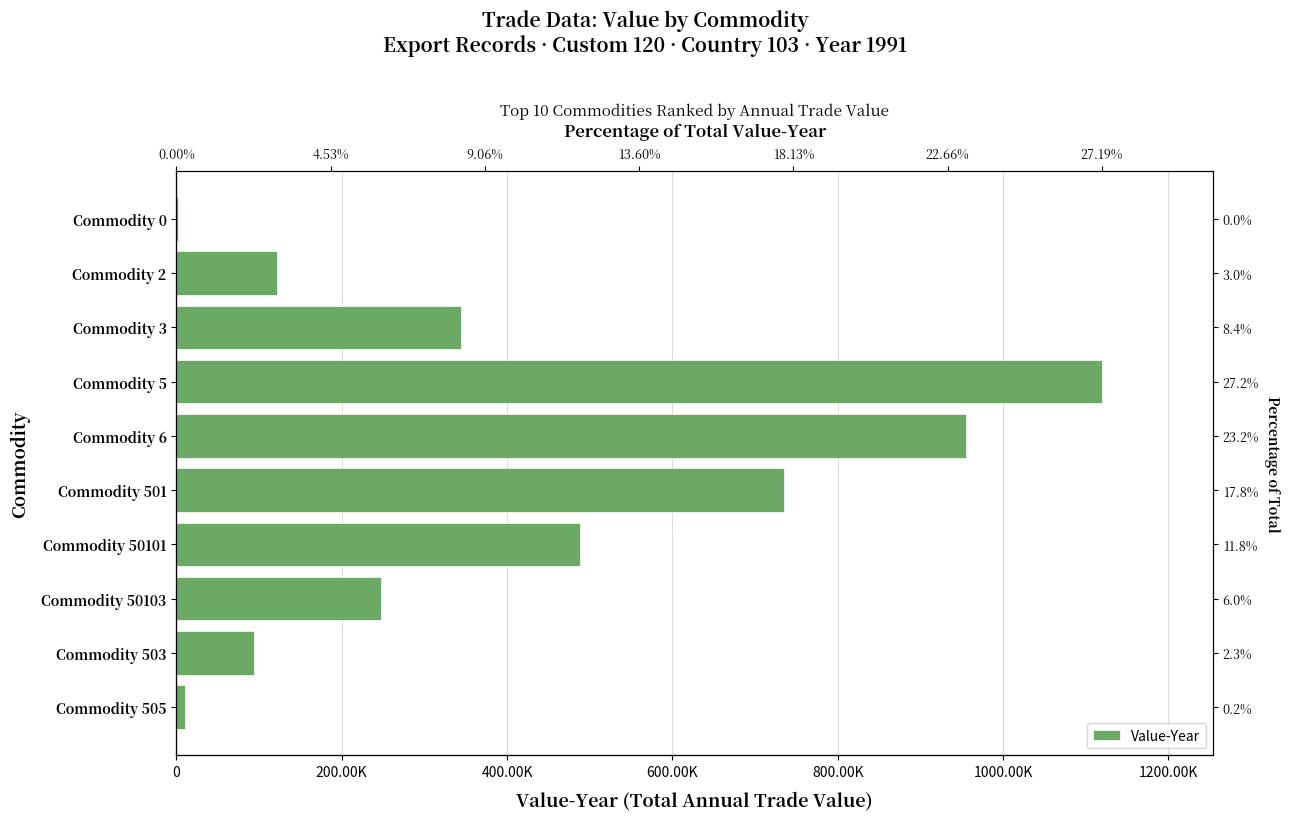

What is the approximate value at Commodity 505?

10125